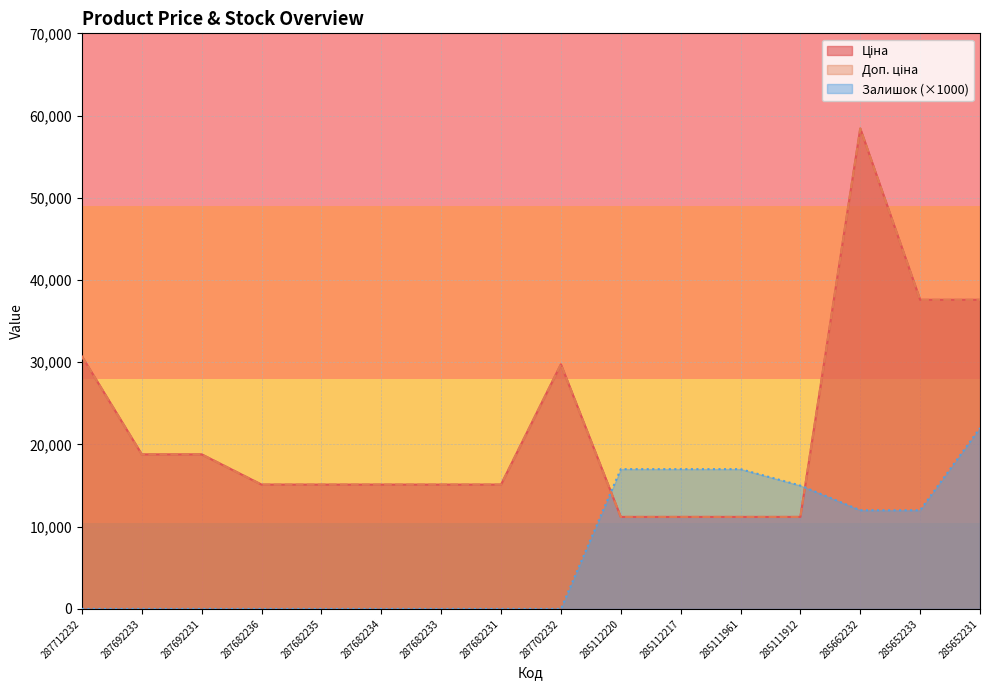

What is the total value across all series at 285662232?

128853.1